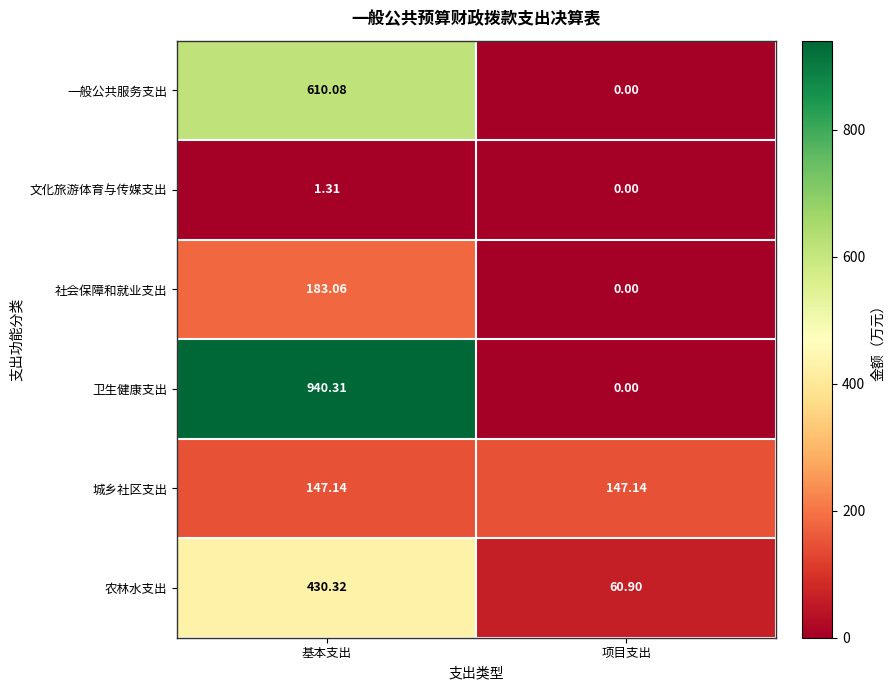

Which category has the highest value across all series?

基本支出